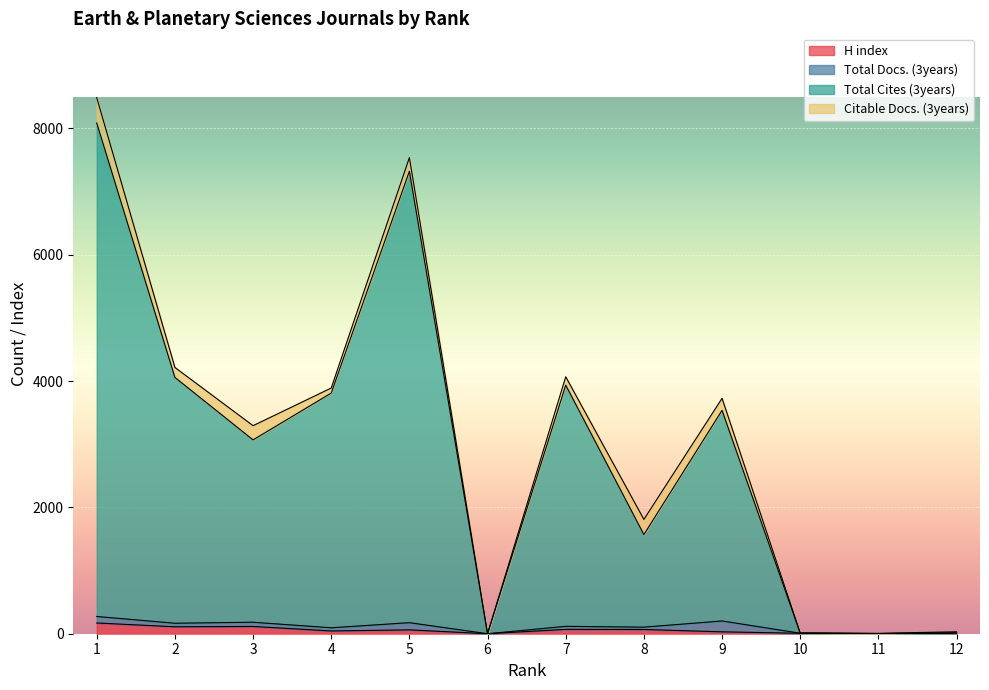

The H index series shows 294 at 1. True or false?

False